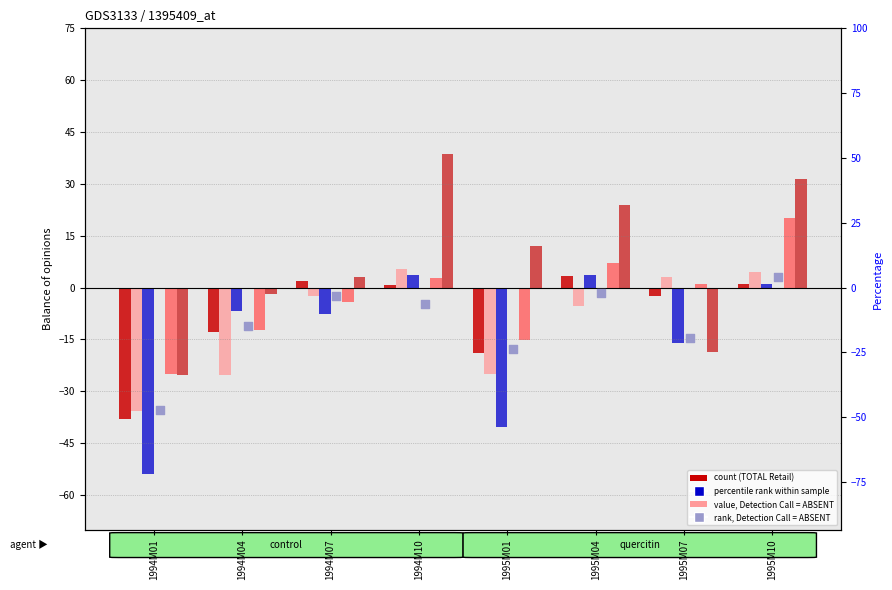

At how many categories does at least one series exceed 38?

1